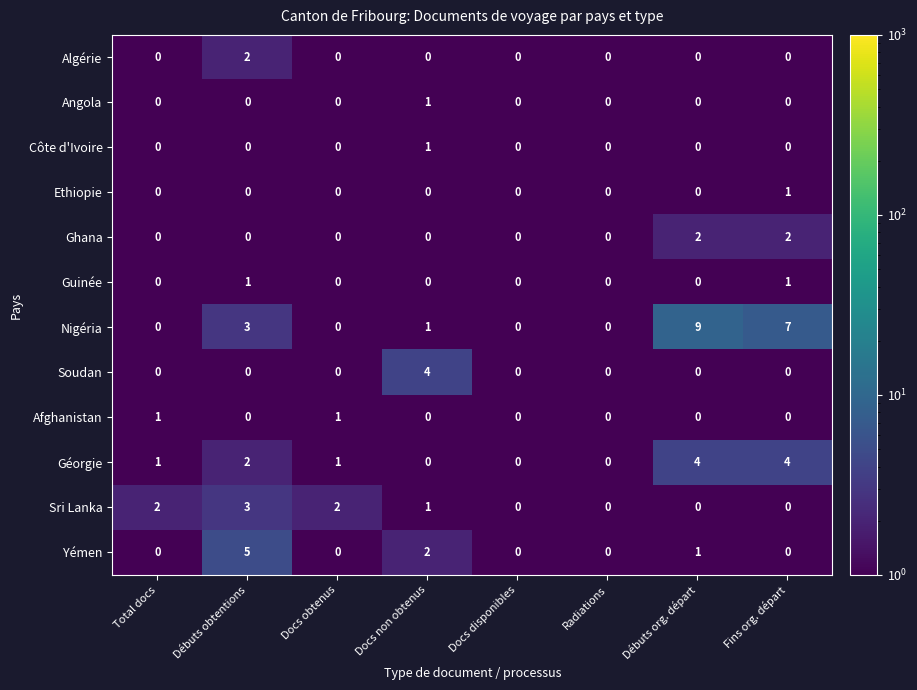

Where is Nigéria nearest to the value 4?

Débuts obtentions